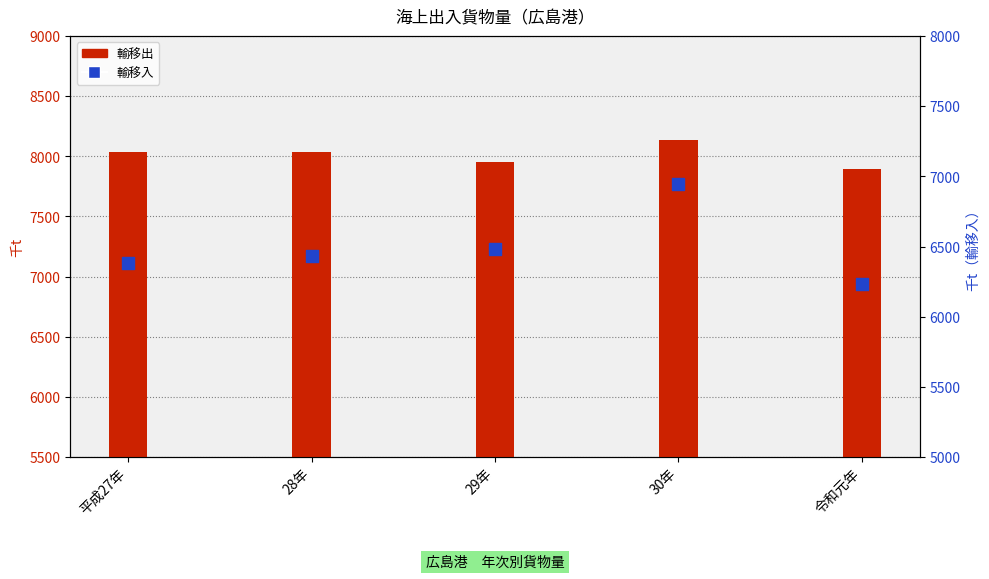

Is the value of 輸移入 at 28年 greater than the value of 輸移出 at 平成27年?

No